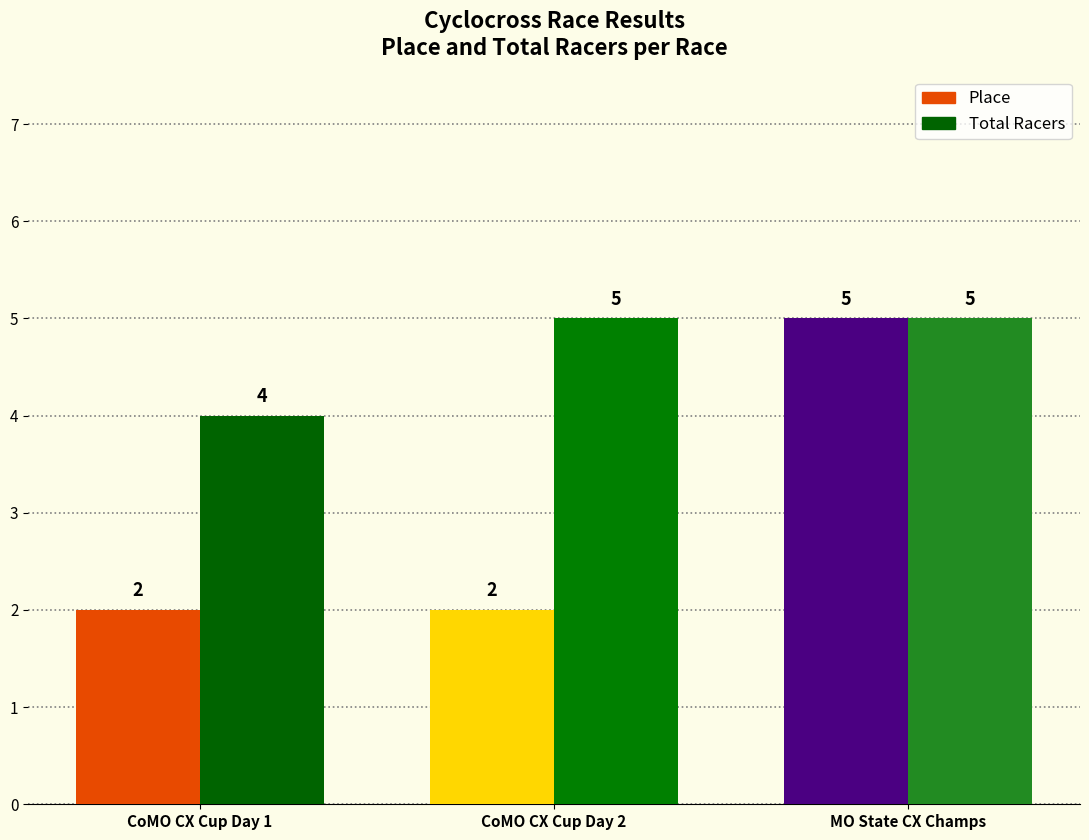

How many groups of bars are there?

3